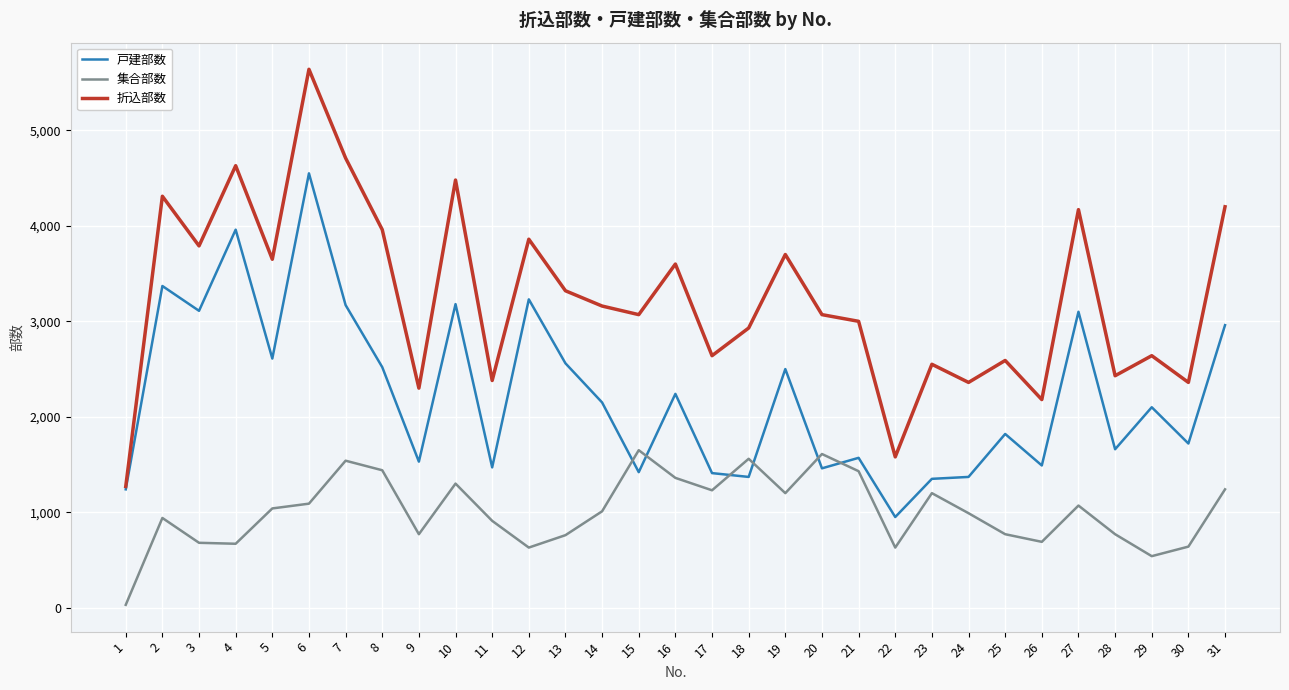

At 20, list the series in order from smallest to largest.

戸建部数, 集合部数, 折込部数